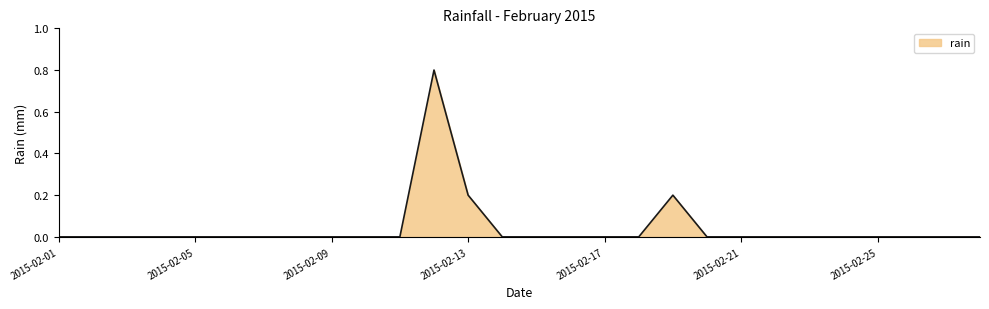

What is the difference between the maximum and minimum values?

0.8